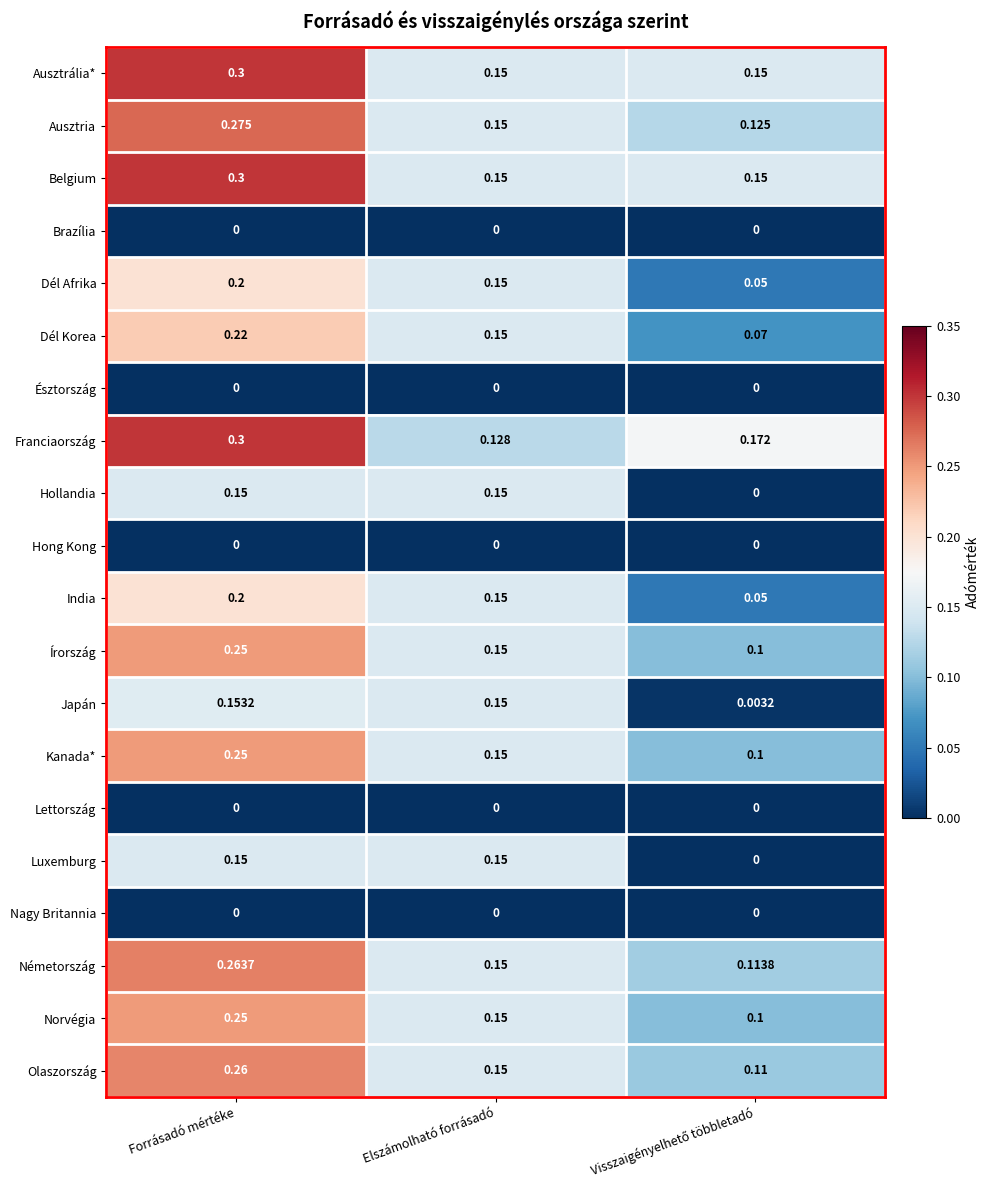

At which category is the sum across all series the highest?

Forrásadó mértéke